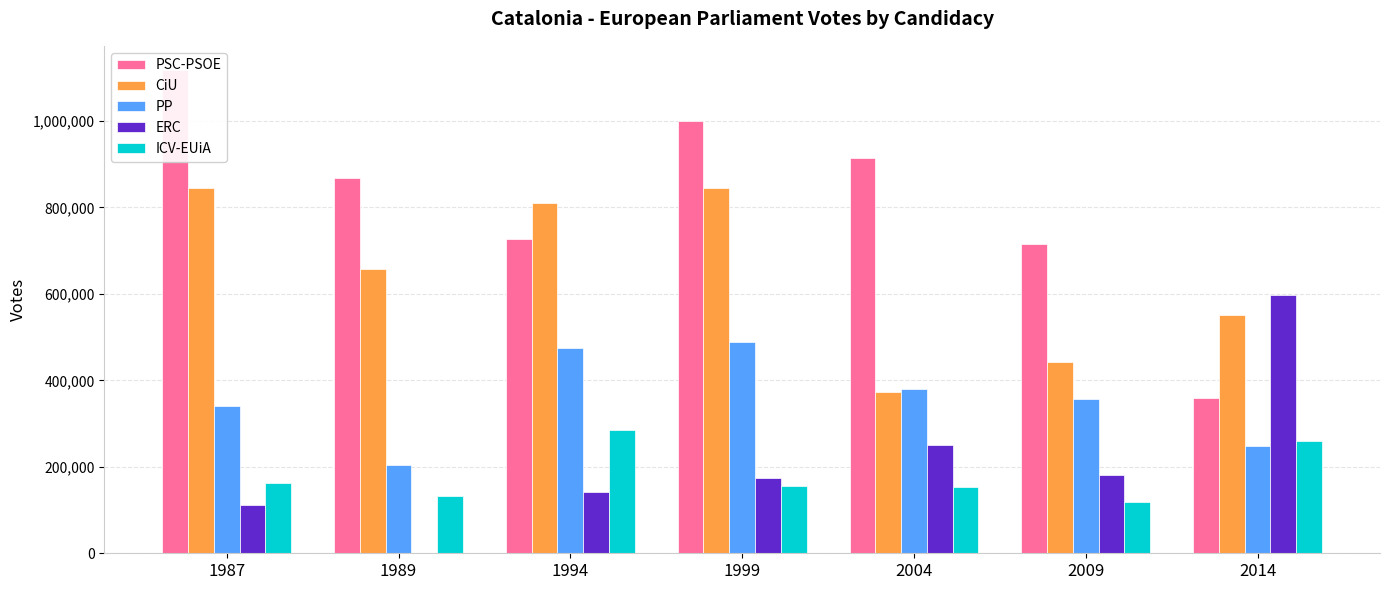

What is the difference between the ERC values at 1989 and 1994?

142195